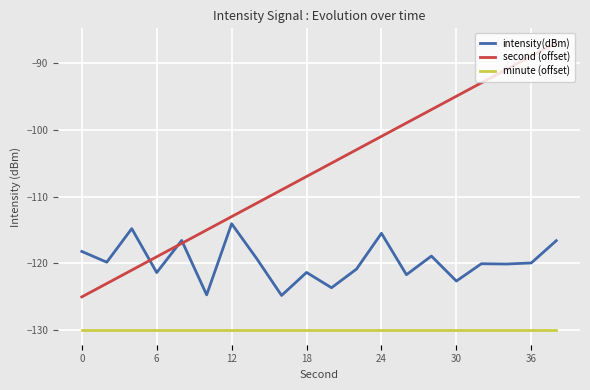

Which series has the largest range (max minus min)?

second (offset)